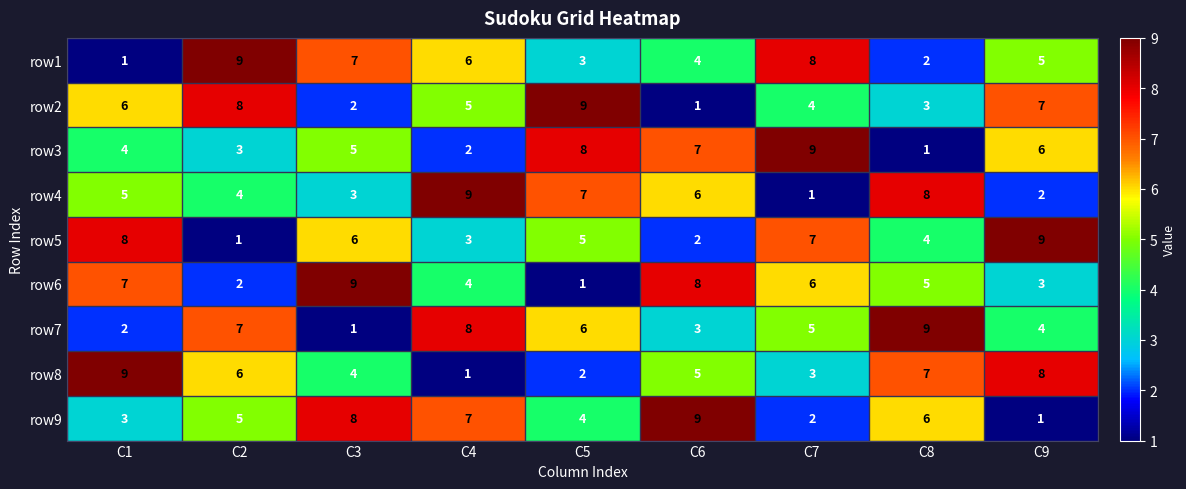

Between C5 and C7, which series saw the biggest shift?

row4